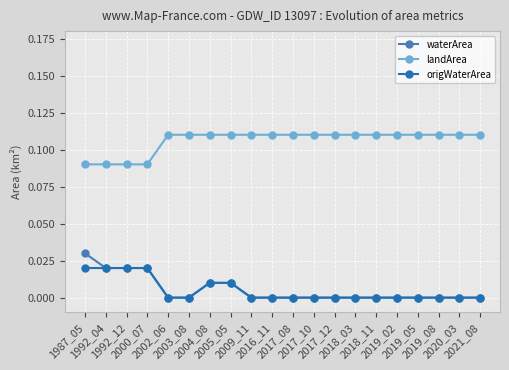

Rank the series by their maximum value, from highest to lowest.

landArea, waterArea, origWaterArea